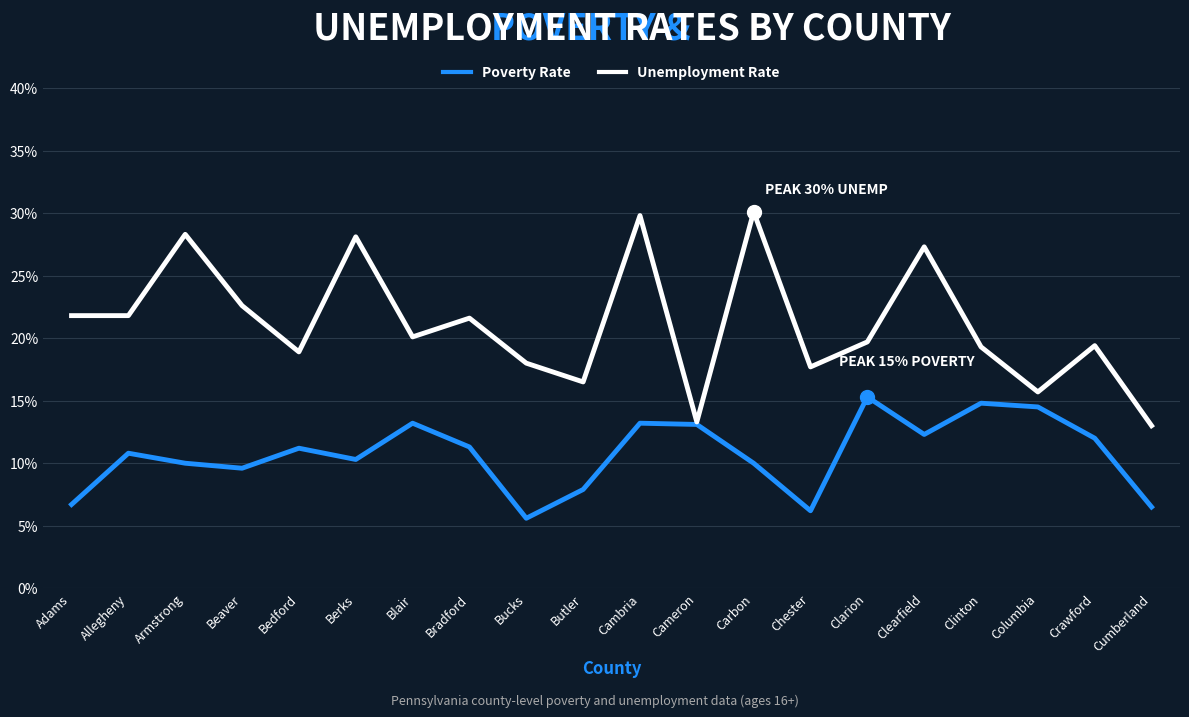

True or false: Poverty Rate and Unemployment Rate intersect in this chart.

False